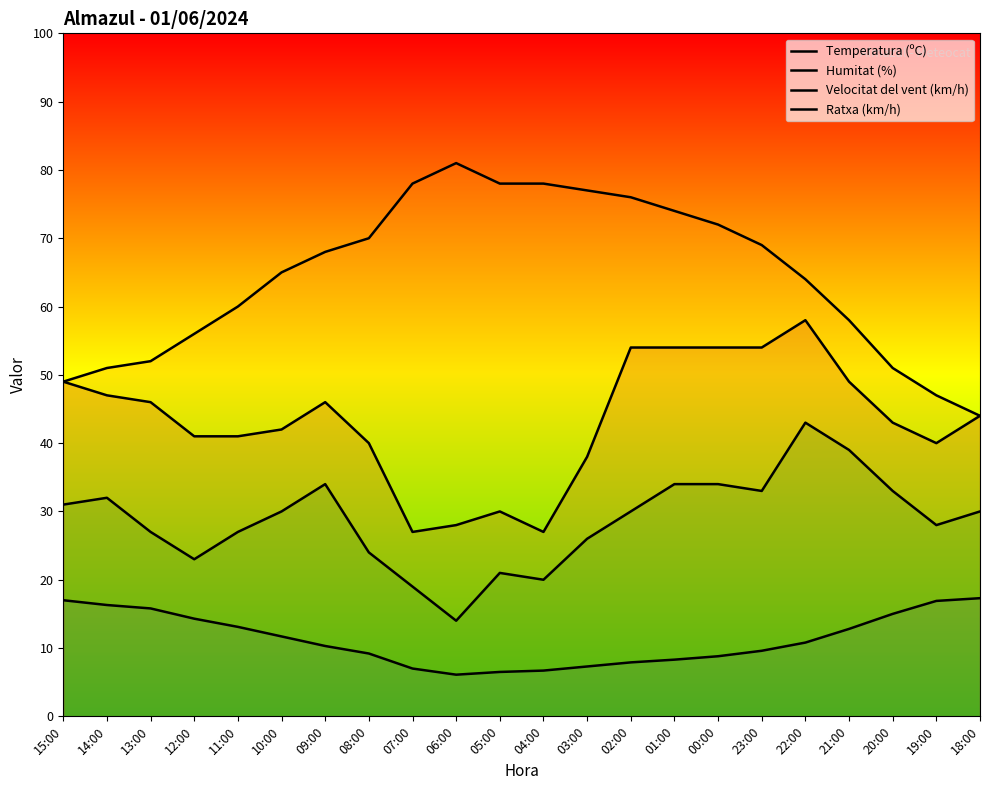

Between 12:00 and 18:00, which is larger?

18:00